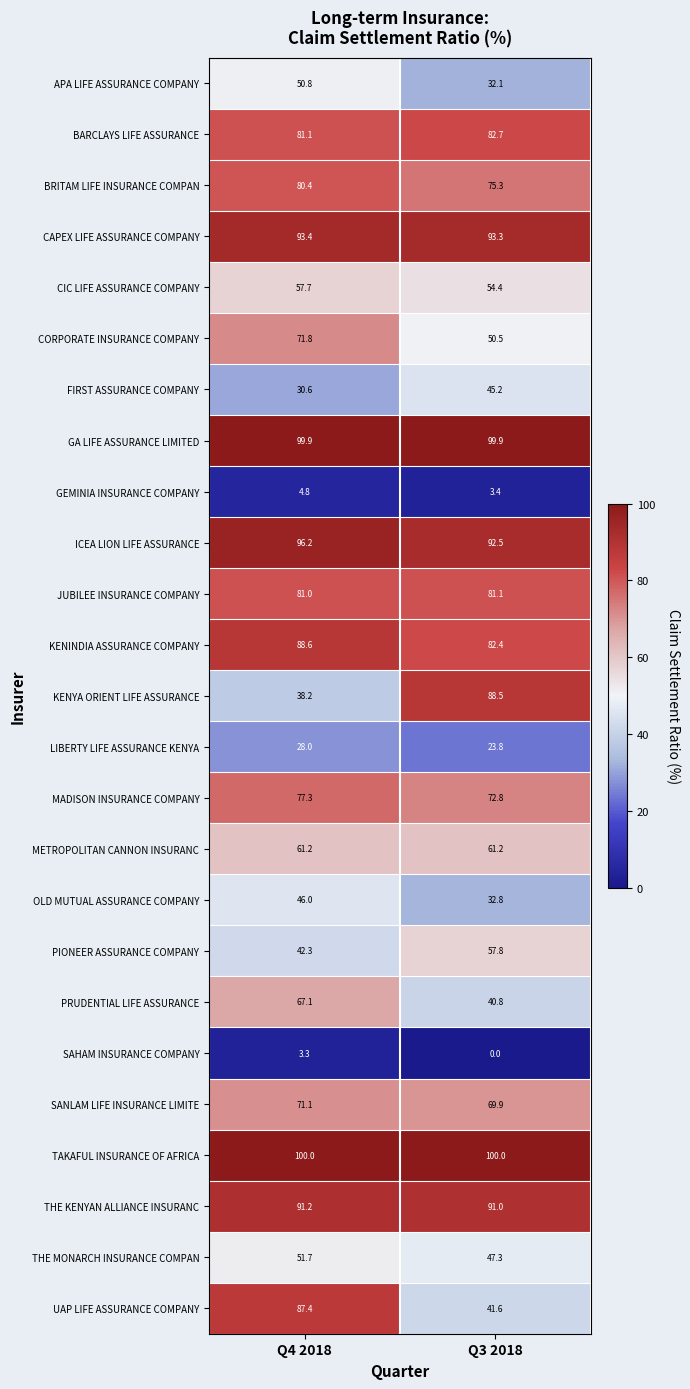

Where is JUBILEE INSURANCE COMPANY nearest to the value 81?

Q4 2018